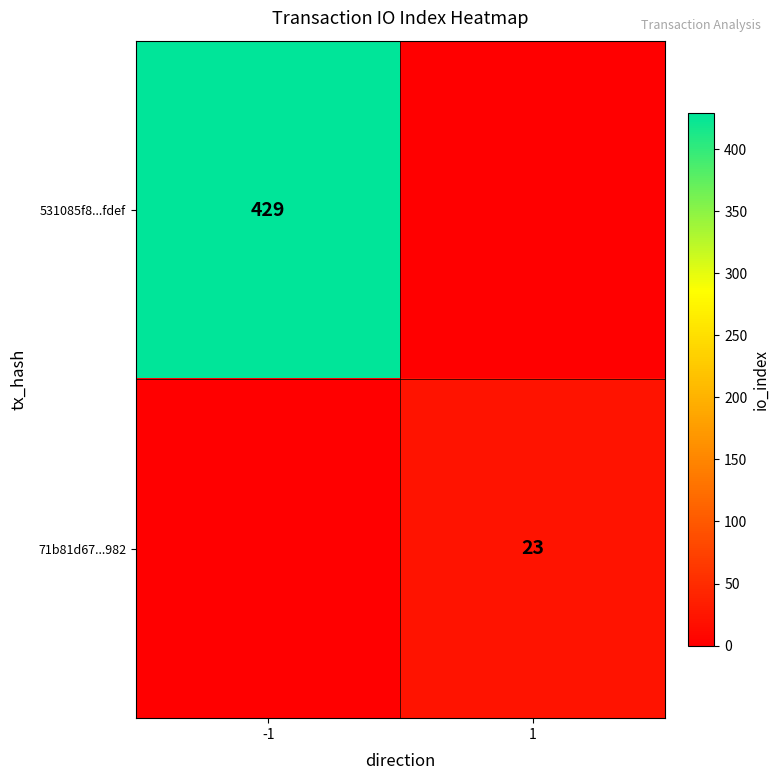

Which category has the highest value across all series?

-1